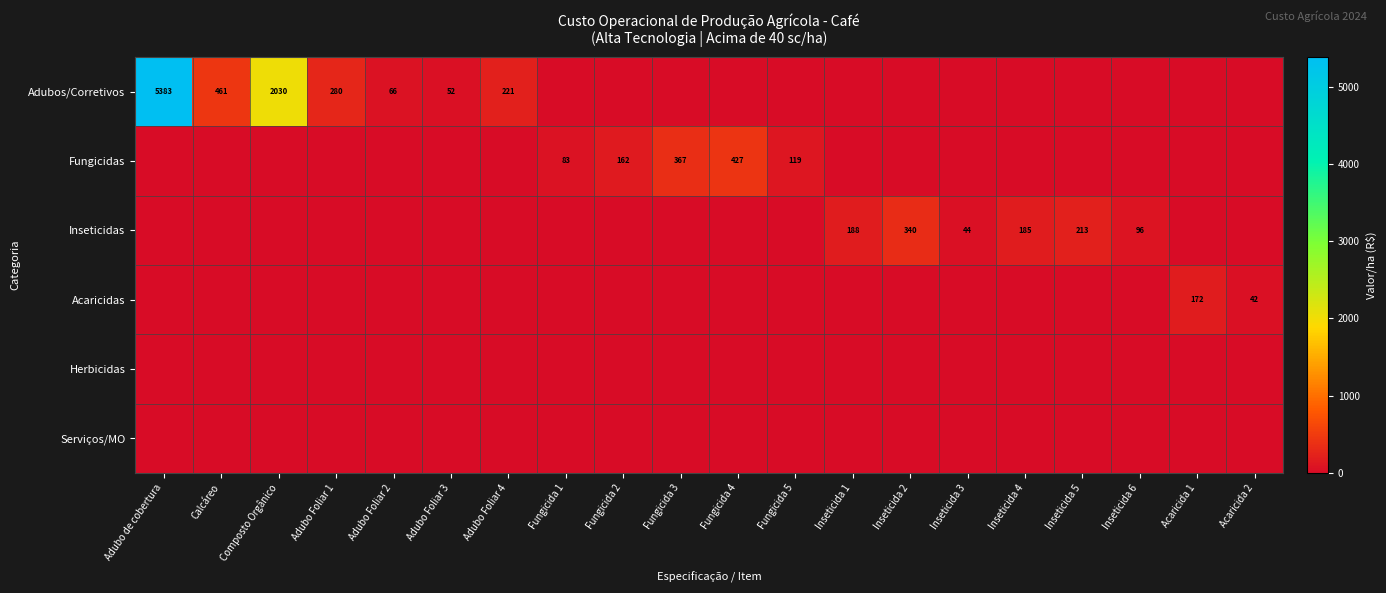

The Inseticidas series shows 257 at Inseticida 1. True or false?

False